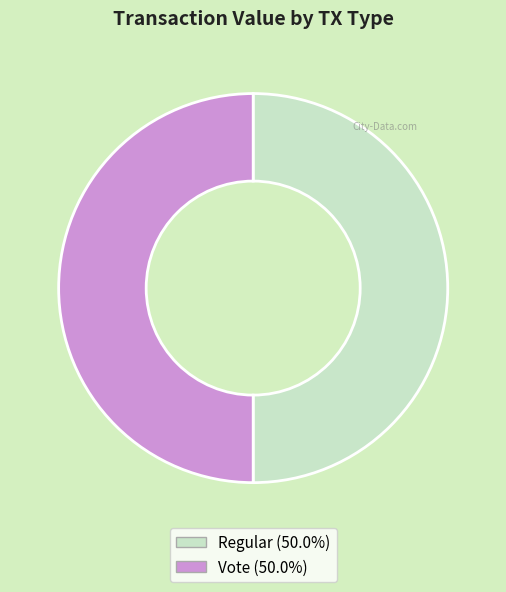

Do Vote (50.0%) and Regular (50.0%) together represent more than half of the pie?

Yes